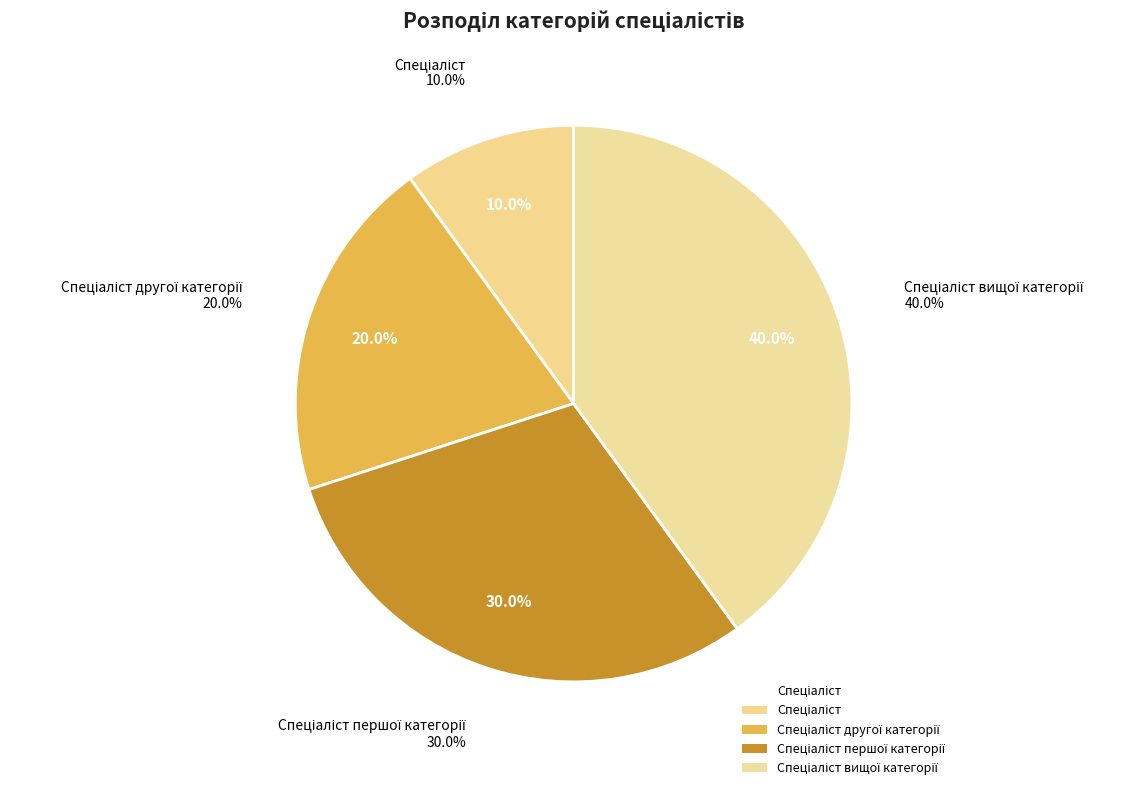

Does Спеціаліст вищої категорії represent more than half of the total?

No